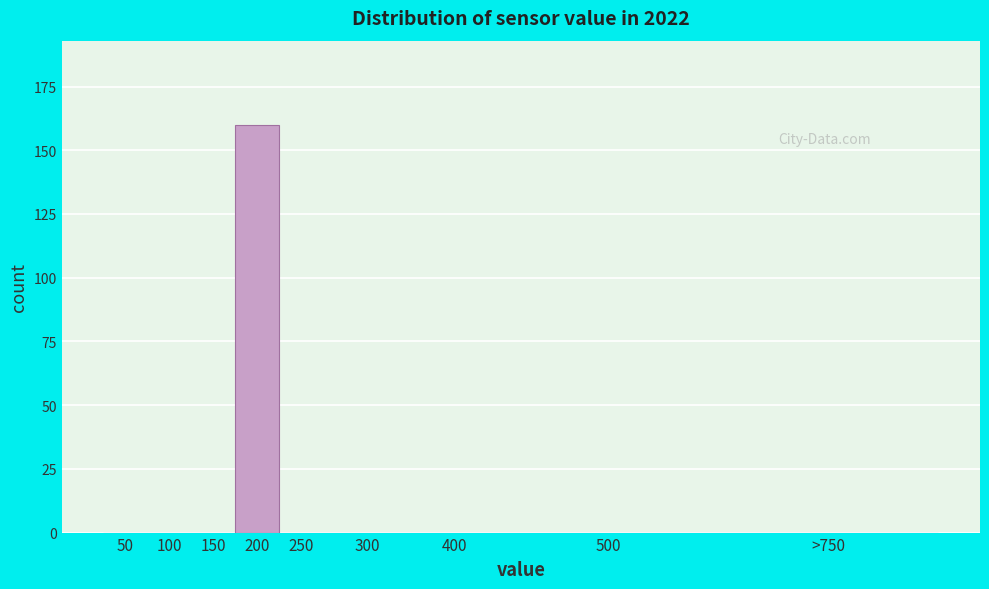

Reading left to right, transcribe all the data shown in this chart.

50=0	100=0	150=0	200=160	250=0	300=0	400=0	500=0	>750=0